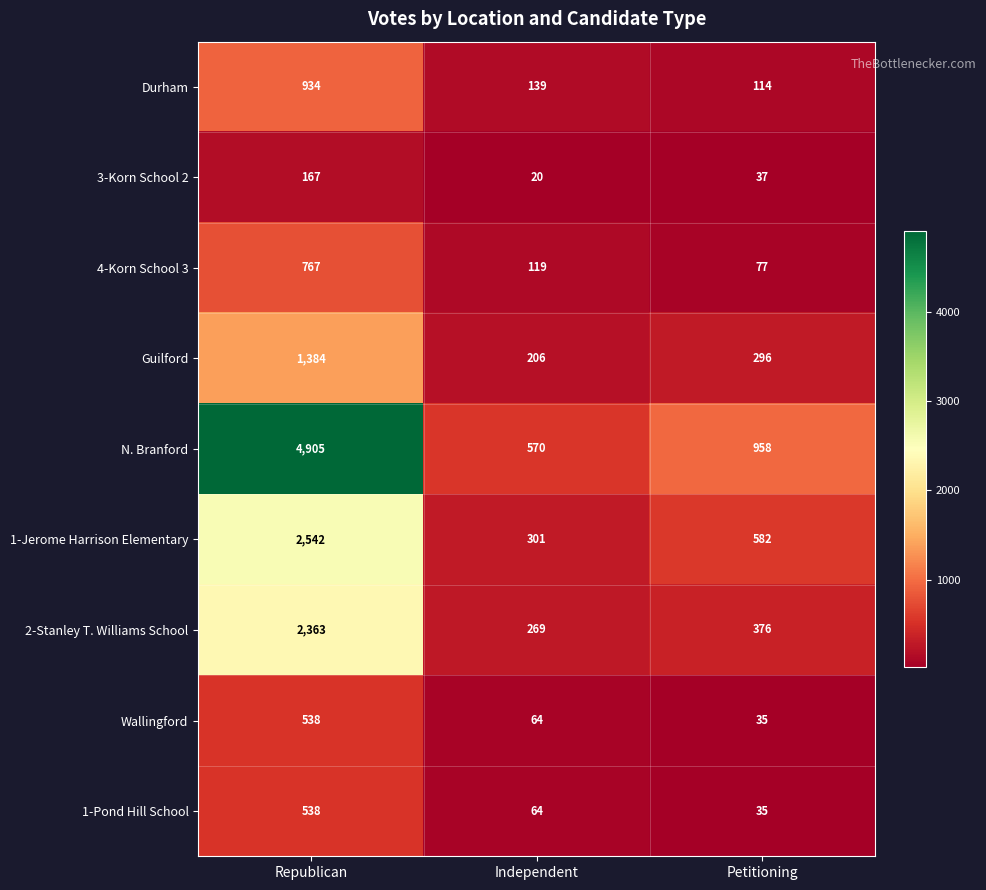

Is the value of Wallingford at Republican greater than the value of 3-Korn School 2 at Independent?

Yes